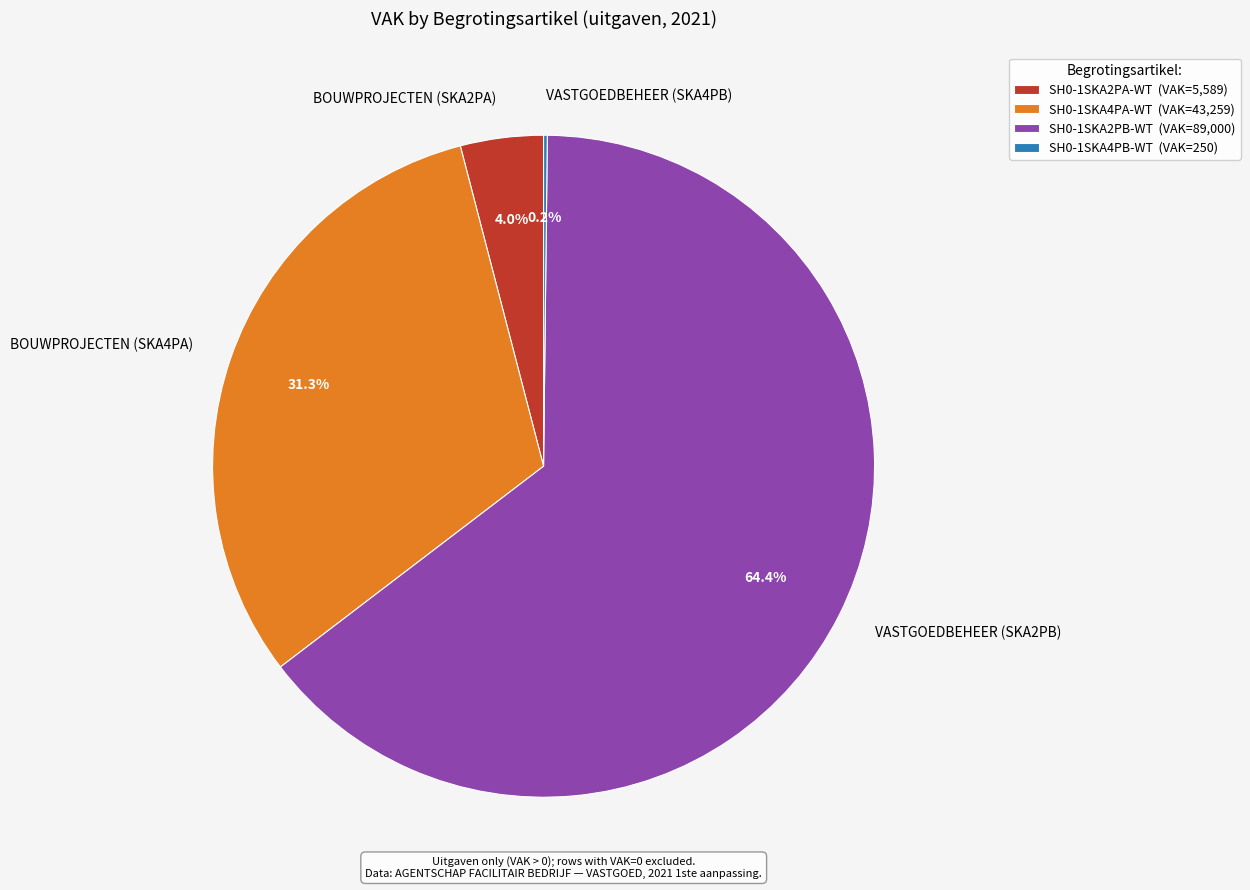

Is SH0-1SKA4PA-WT (VAK=43,259) the majority of the pie?

No